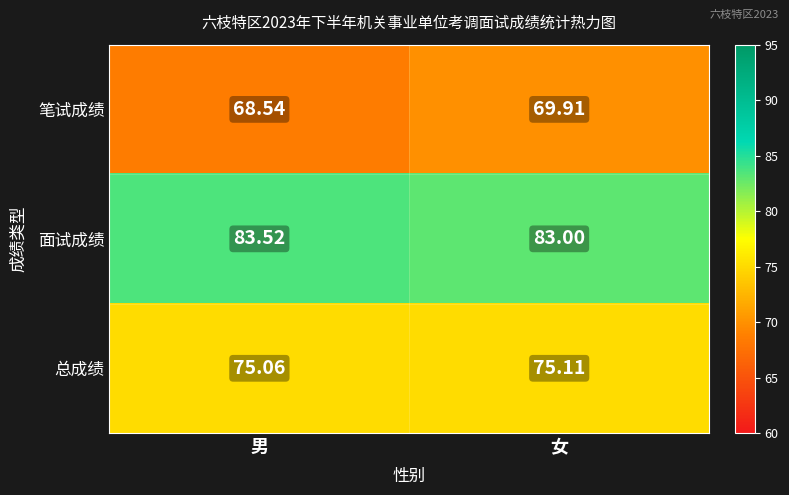

Which series has the widest spread of values?

笔试成绩